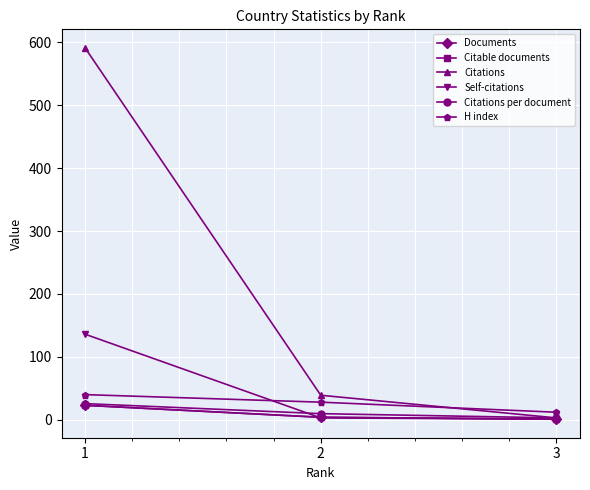

What is the highest value of the H index series?

40.0